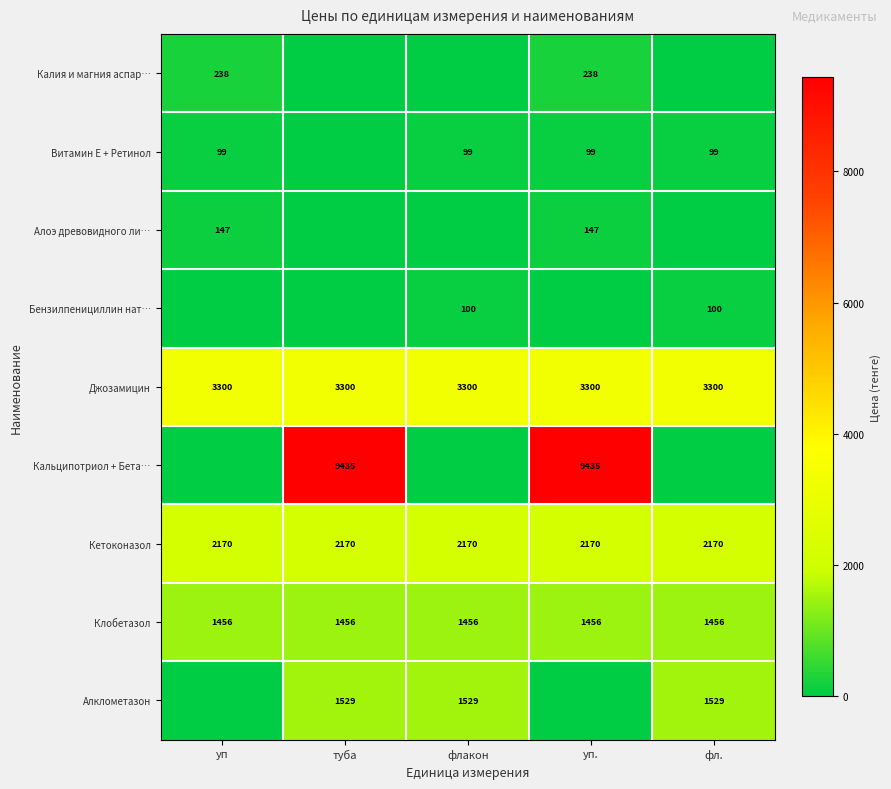

What is the sum of the Клобетазол values at уп. and туба?

2912